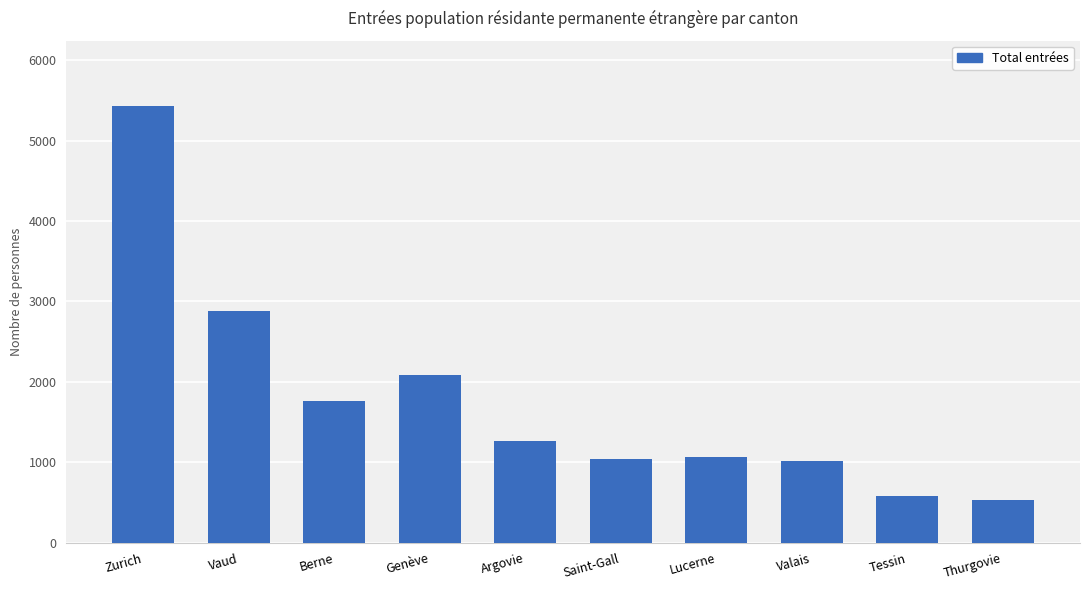

How many data points are less than 1260?

5